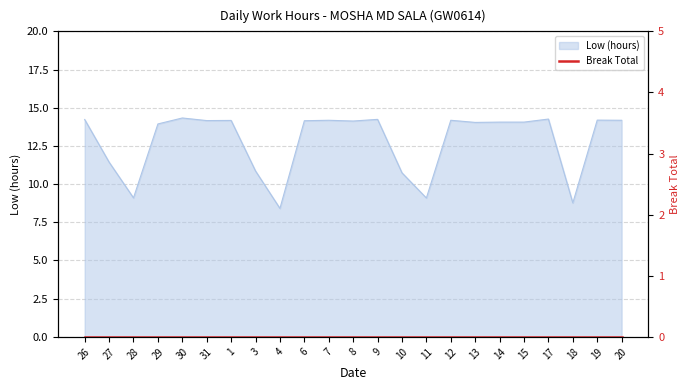

How many data points are less than 14?

8